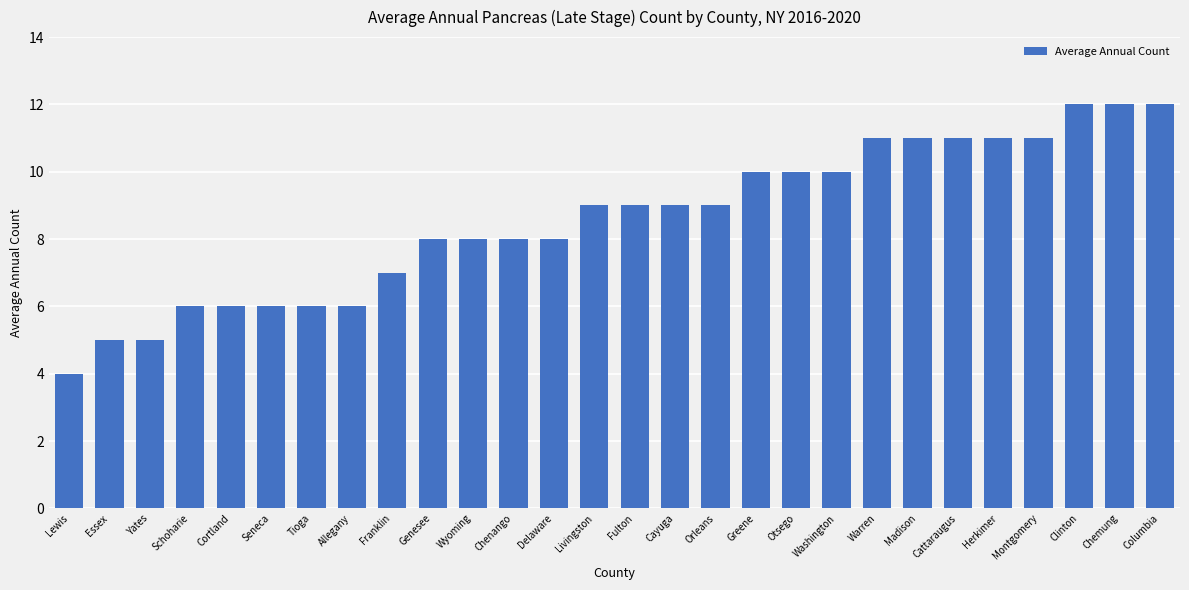

What is the change in value from Essex to Clinton?

+7